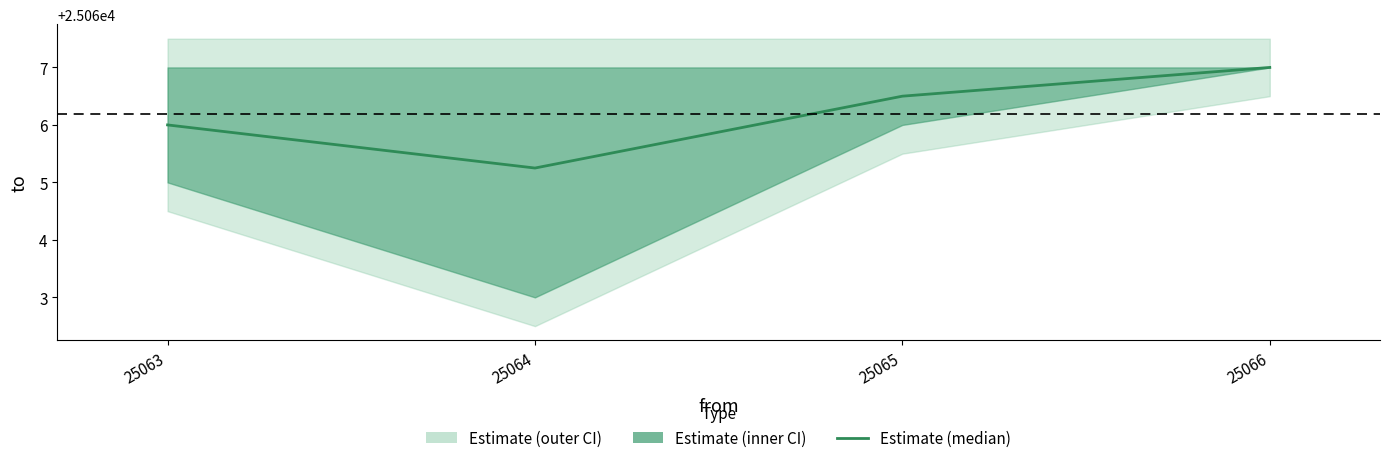

At which label is the value closest to 25066?

25063